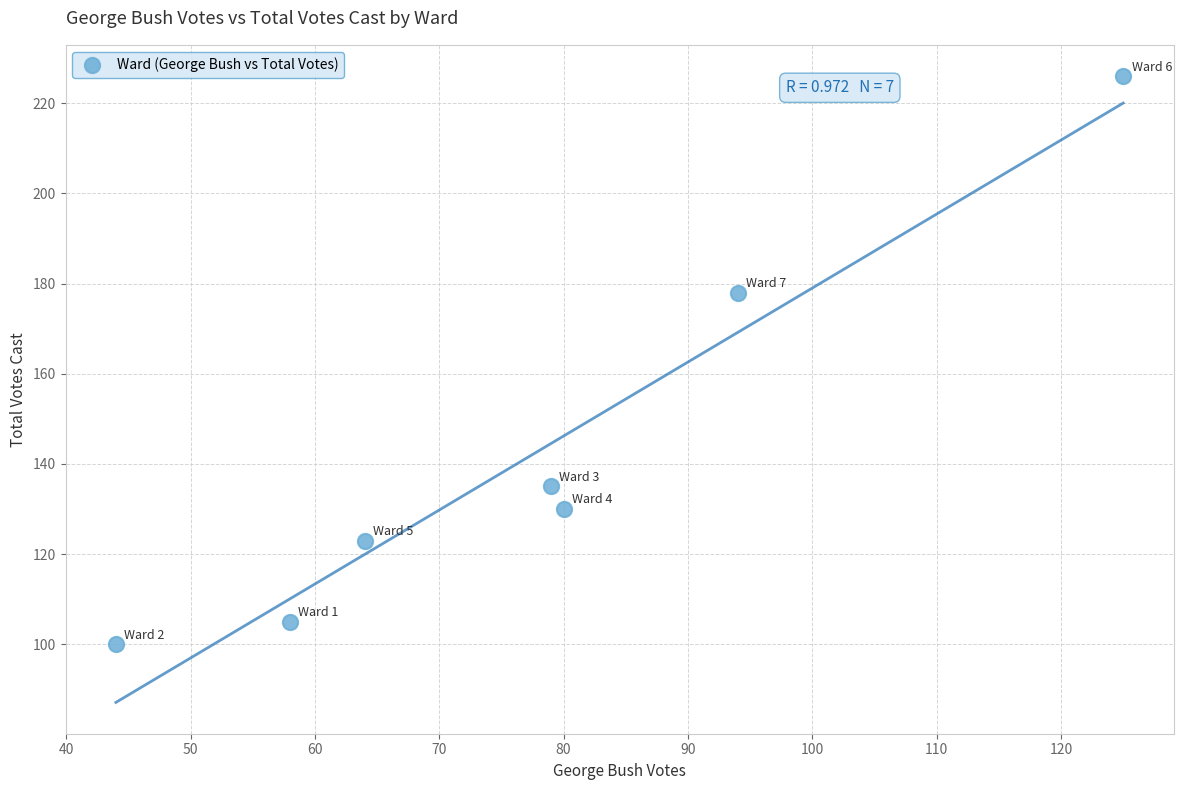

What Y value in the scatter plot is closest to 163?

178